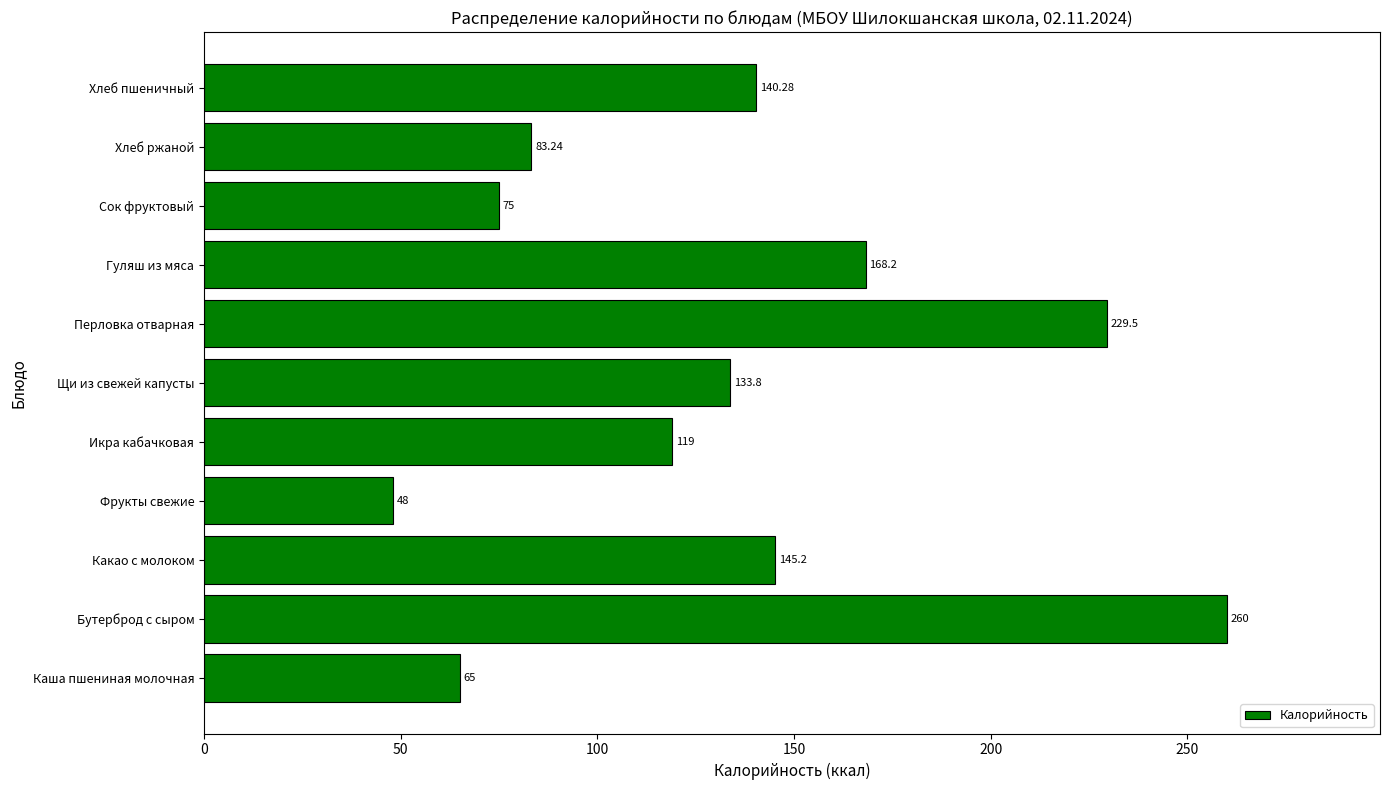

At which label is the value closest to 154?

Какао с молоком